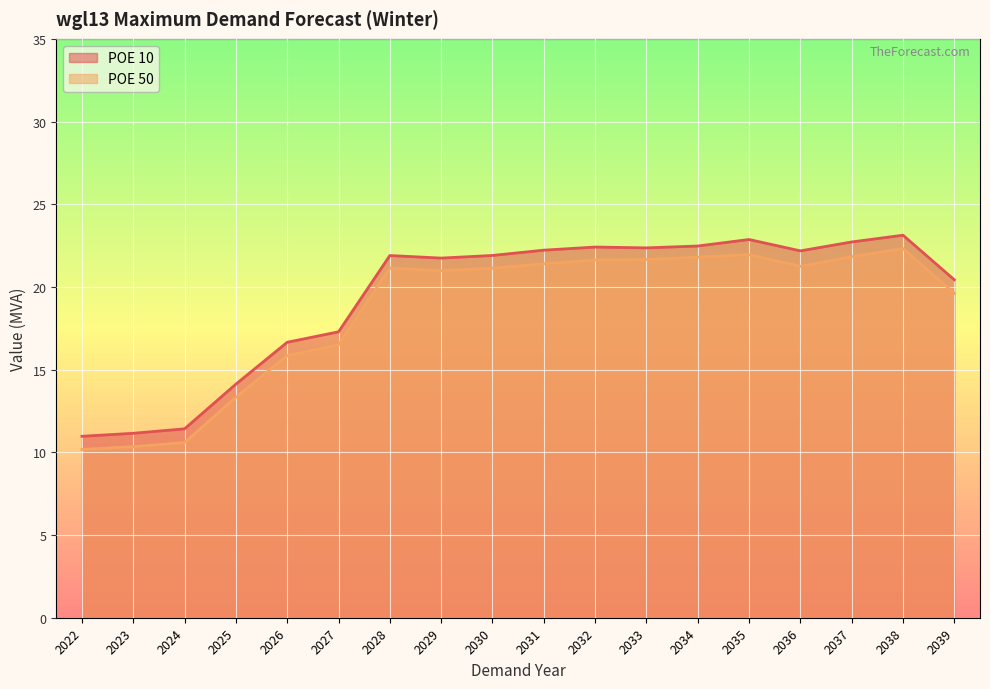

Where is the first local maximum for POE 50?

2028